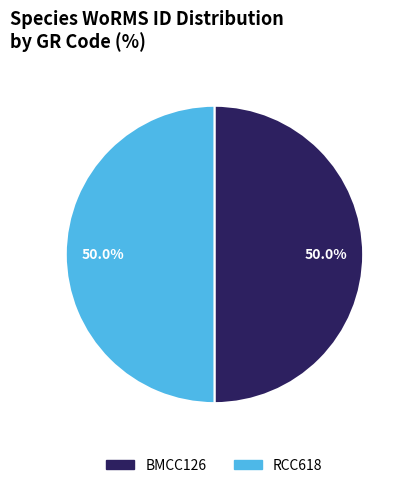

Count the number of slices in the pie.

2